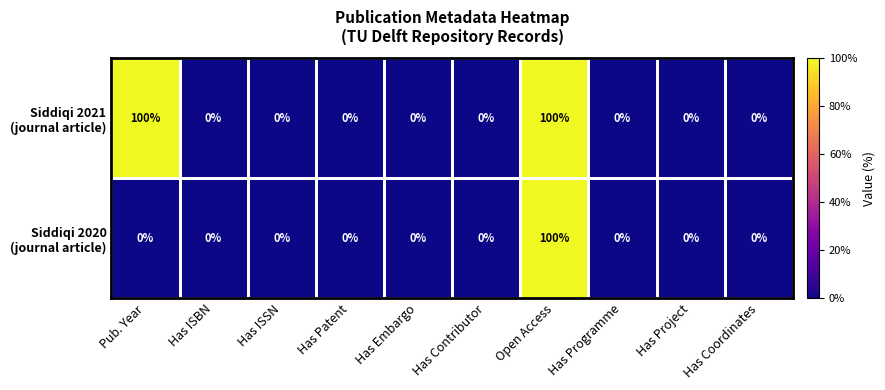

At which category is the sum across all series the highest?

Open Access